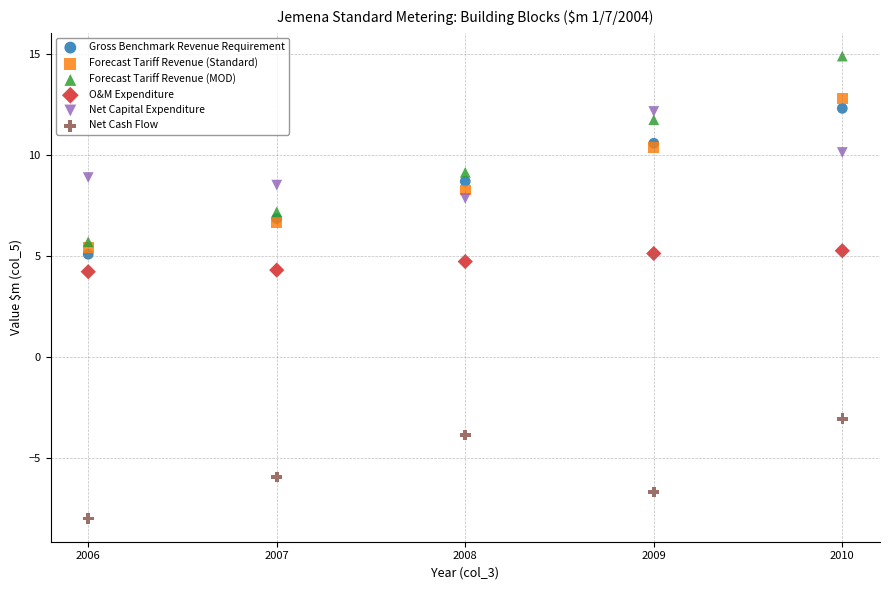

Which series has the widest spread of Y values?

Forecast Tariff Revenue (MOD)